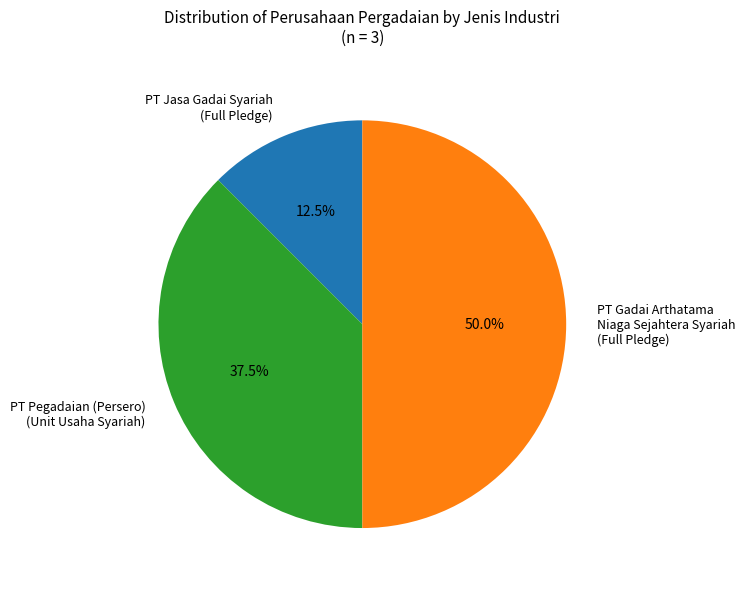

Which has a higher value, PT Pegadaian (Persero) (Unit Usaha Syariah) or PT Jasa Gadai Syariah (Full Pledge)?

PT Pegadaian (Persero) (Unit Usaha Syariah)